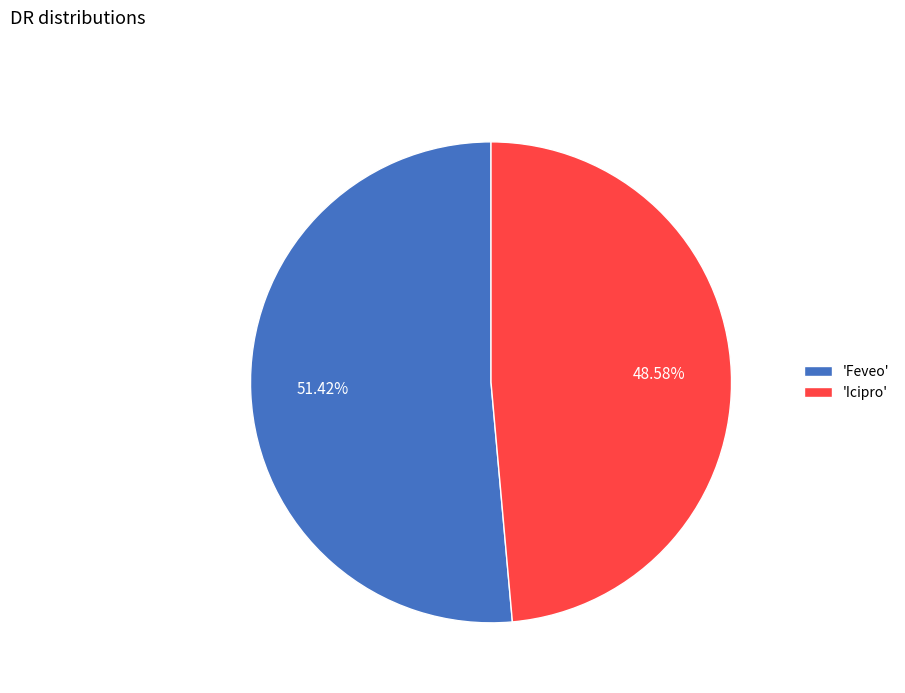

Is 'Icipro' the majority of the pie?

No